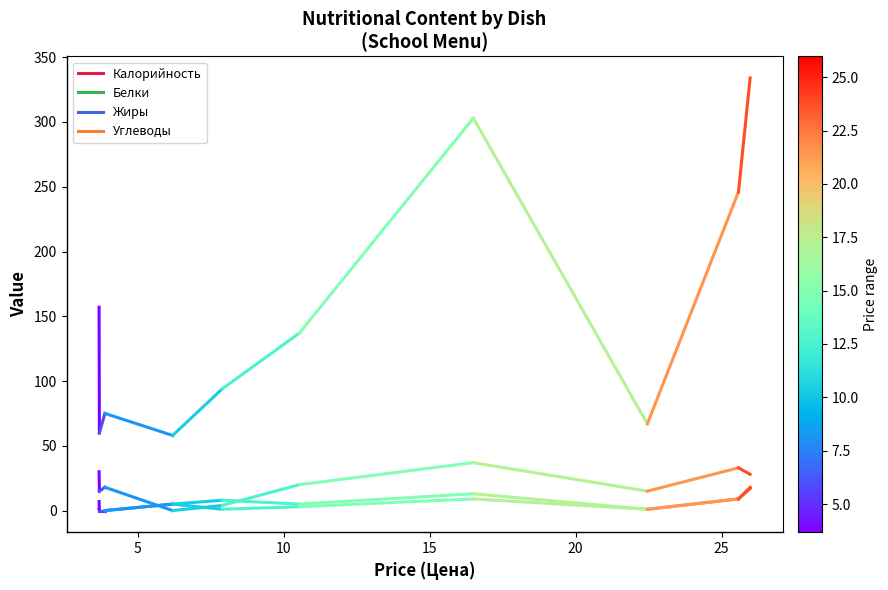

Does the chart have visible grid lines?

No